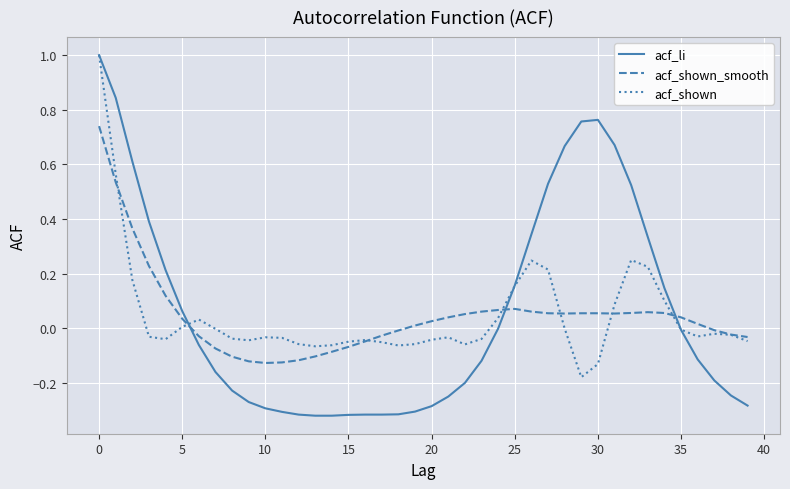

Which series has the largest range (max minus min)?

acf_li